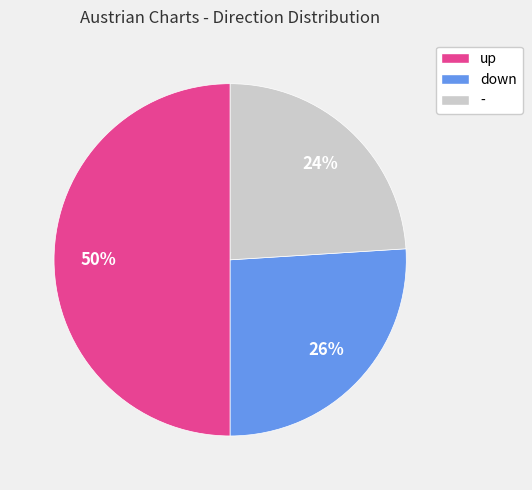

To the nearest percent, what percentage of the pie is up?

50%